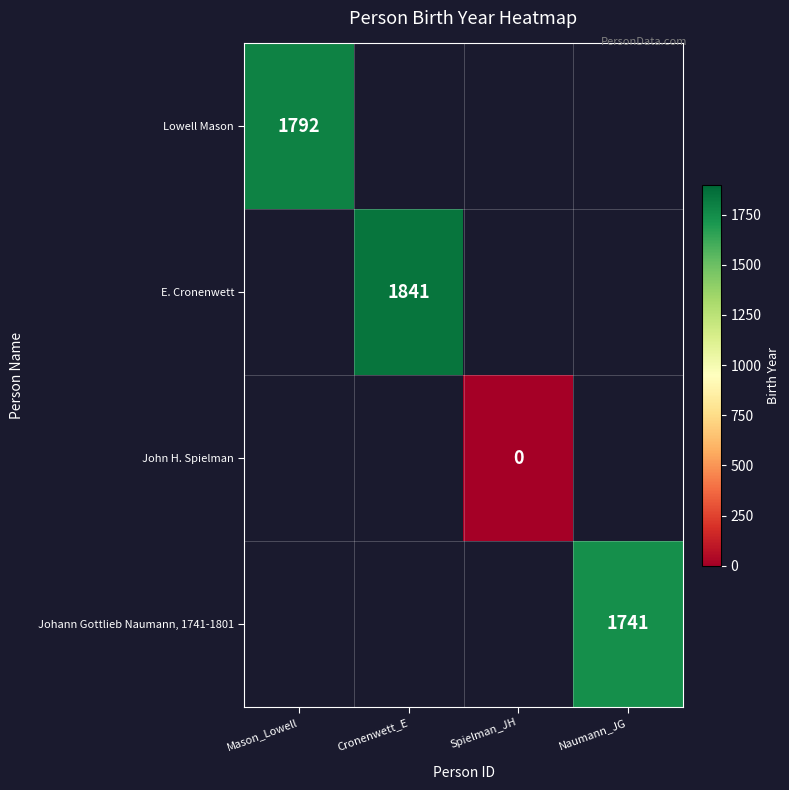

Is it true that Johann Gottlieb Naumann, 1741-1801 equals 884.1 at Naumann_JG?

False